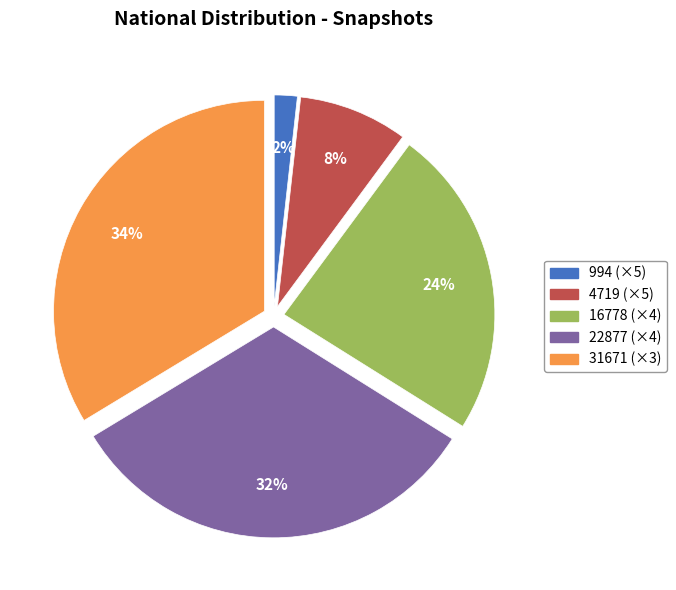

Does any single category account for the majority?

No